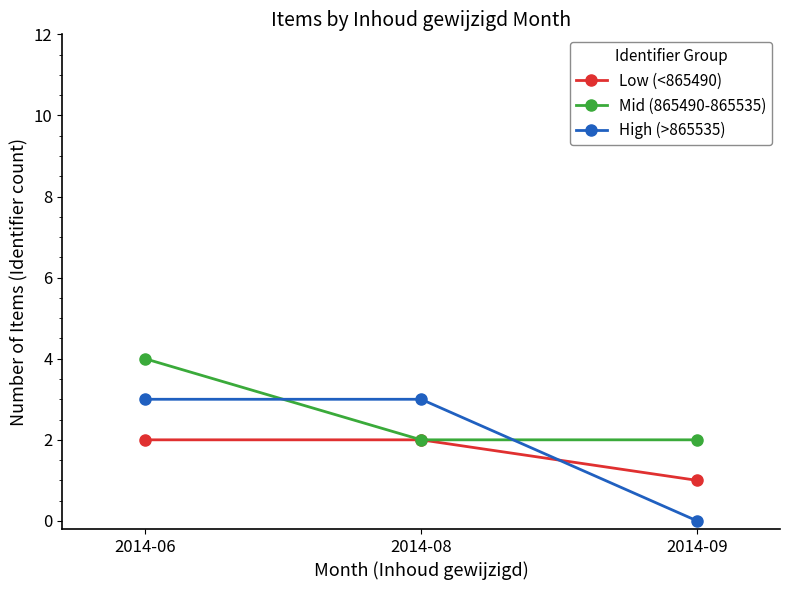

What is the maximum value for High (>865535)?

3